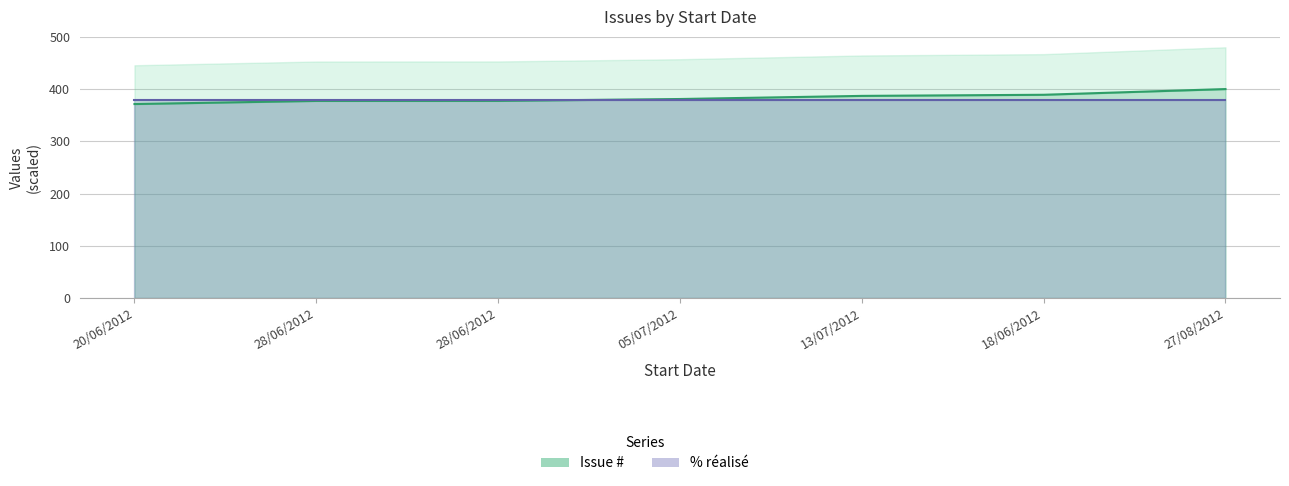

What is the maximum value shown in the chart?

400.0